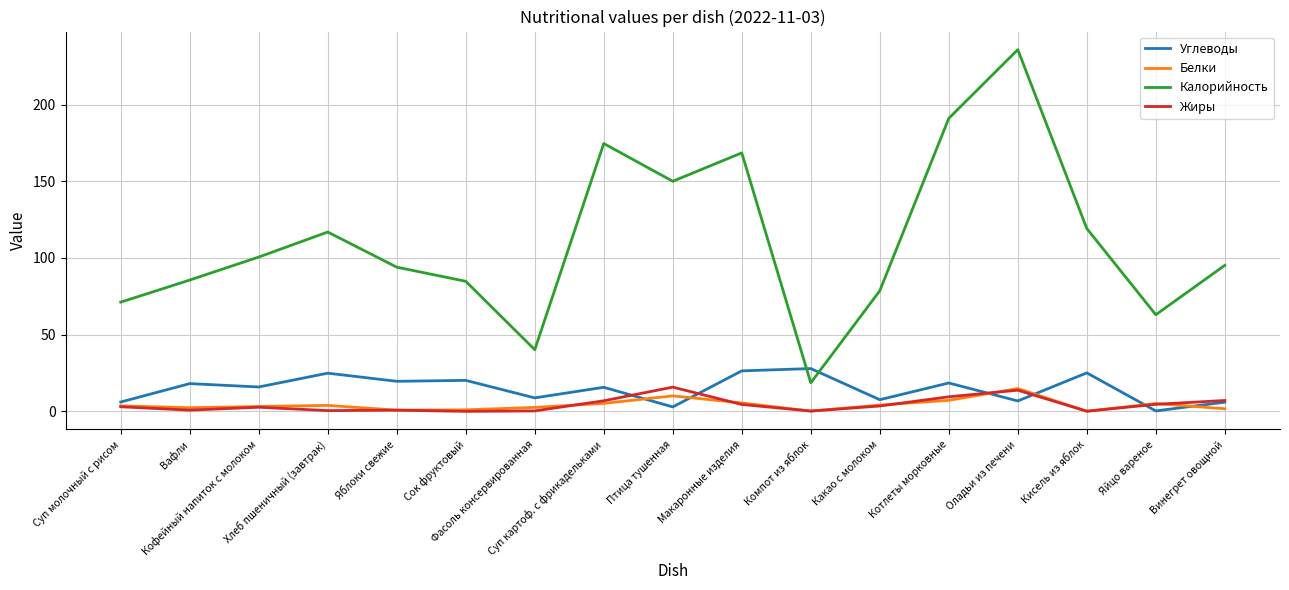

How many distinct data groups are displayed?

4